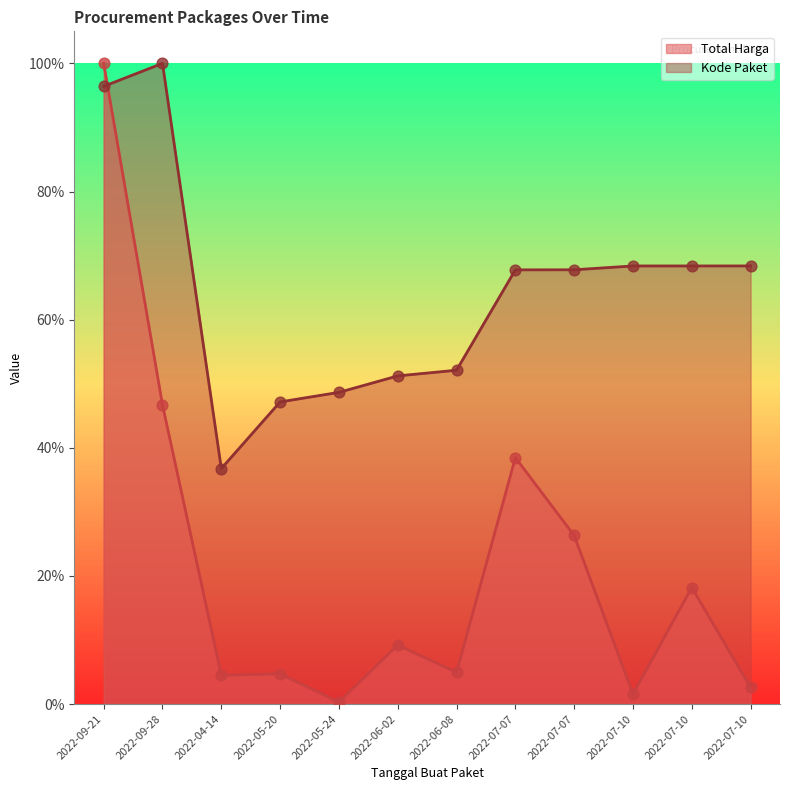

What are all the series names shown in the legend?

Total Harga, Kode Paket